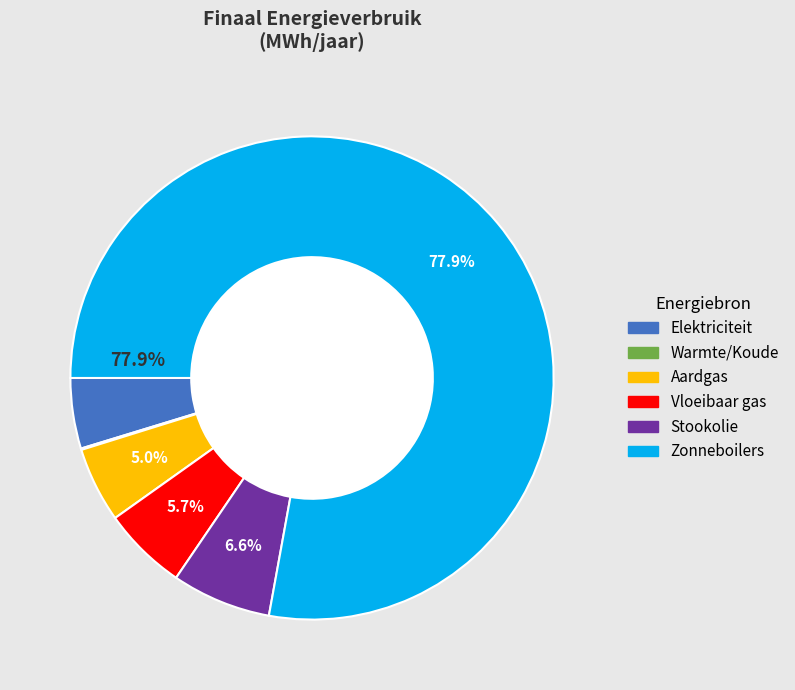

Is there any slice that represents more than half of the pie?

Yes